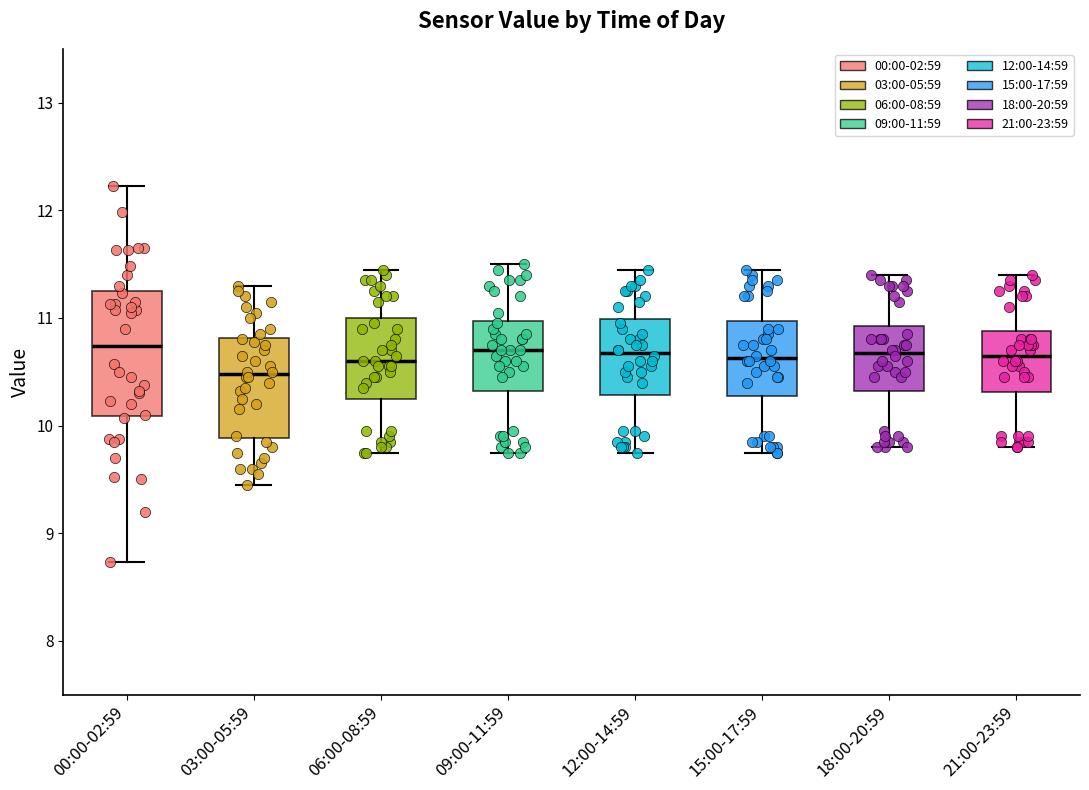

Where does the lower whisker of the box for 15:00-17:59 end on the y-axis? The values are not printed on the chart, so give them approximately, as read against the axis.

9.8